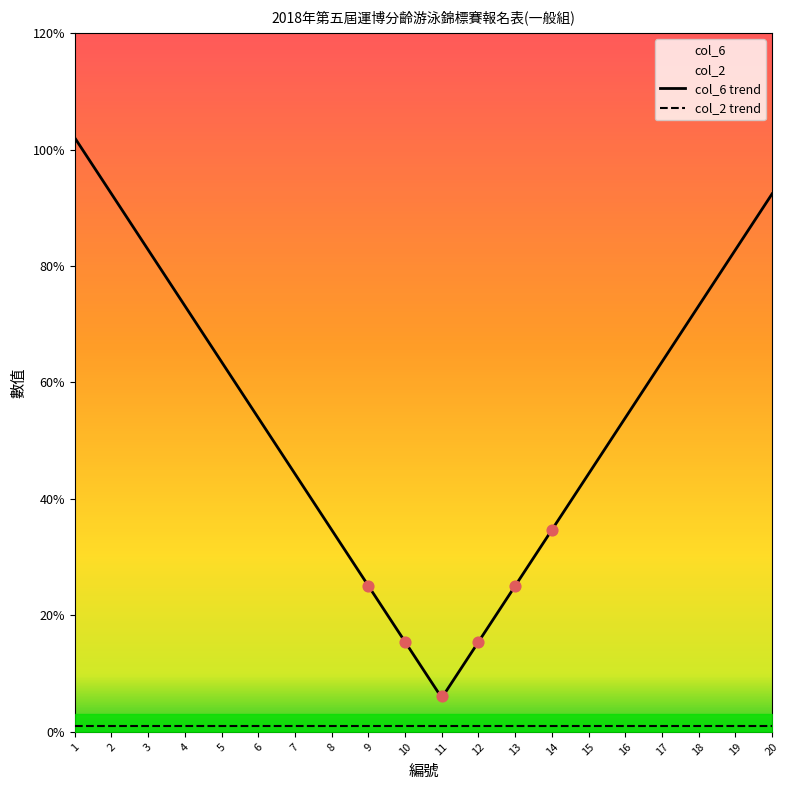

At which category is the sum across all series the highest?

1